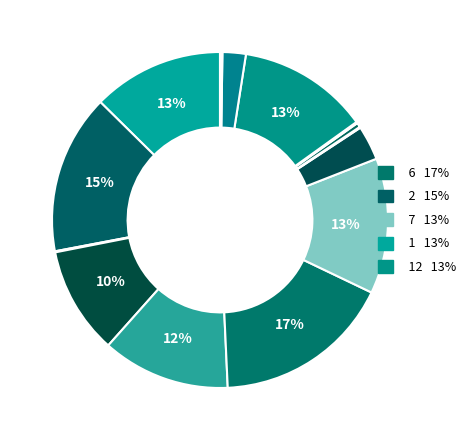

Rank the categories by value from lowest to highest.

13, 9, 16, 3, 11, 15, 10, 14, 8, 4, 5, 1, 12, 7, 2, 6